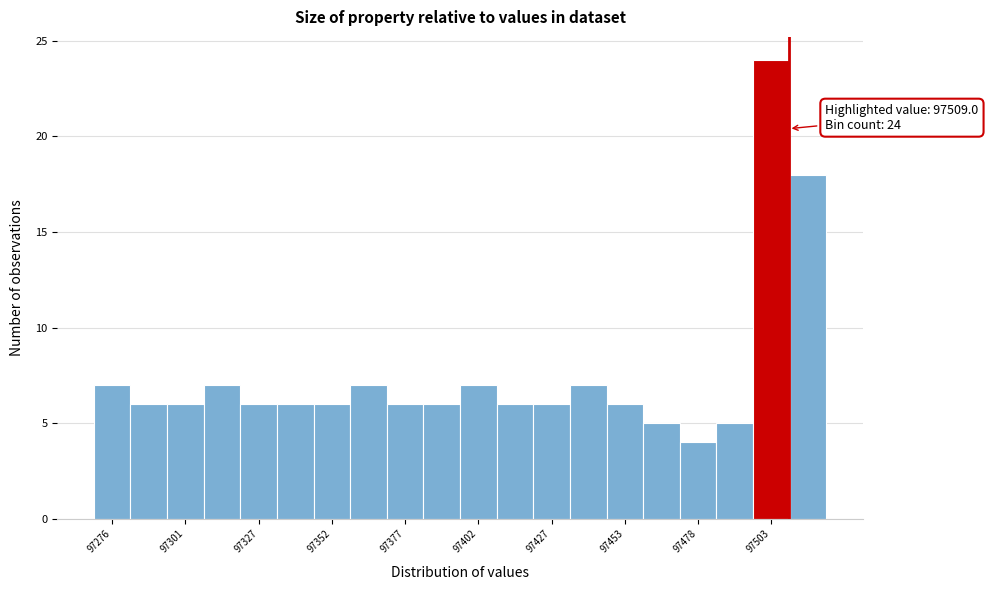

Around what value on the x-axis is the tallest bar? Give the approximate position of its centre, as read against the axis.

97505